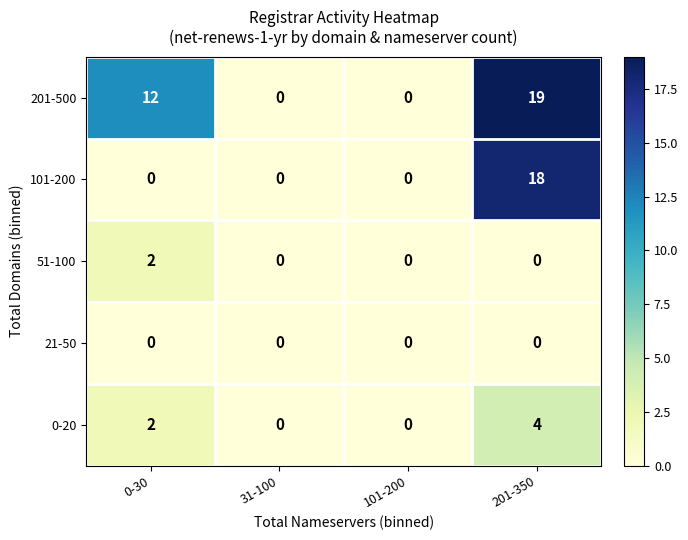

How many distinct data groups are displayed?

5